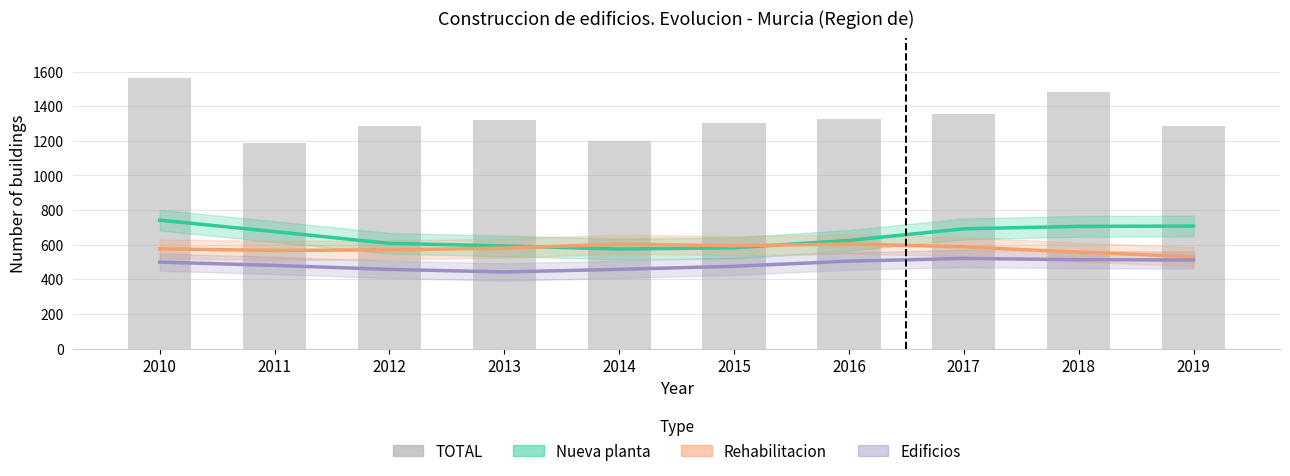

At how many categories does at least one series exceed 1146?

10